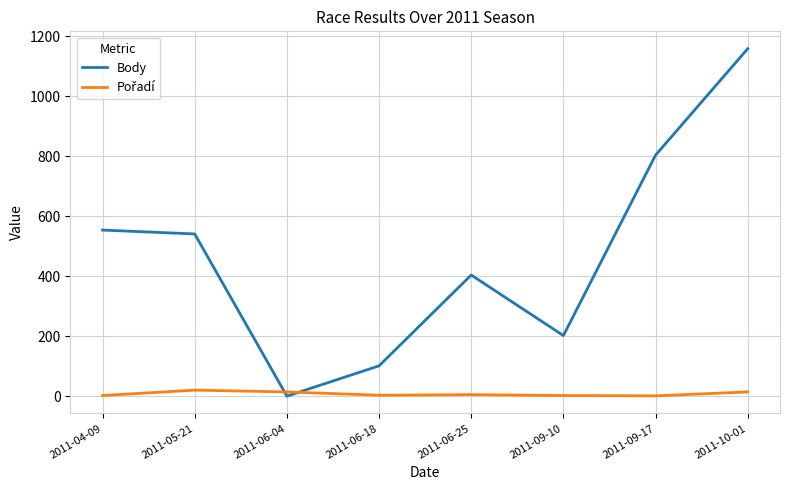

At which category does the chart reach its peak across all series?

2011-10-01